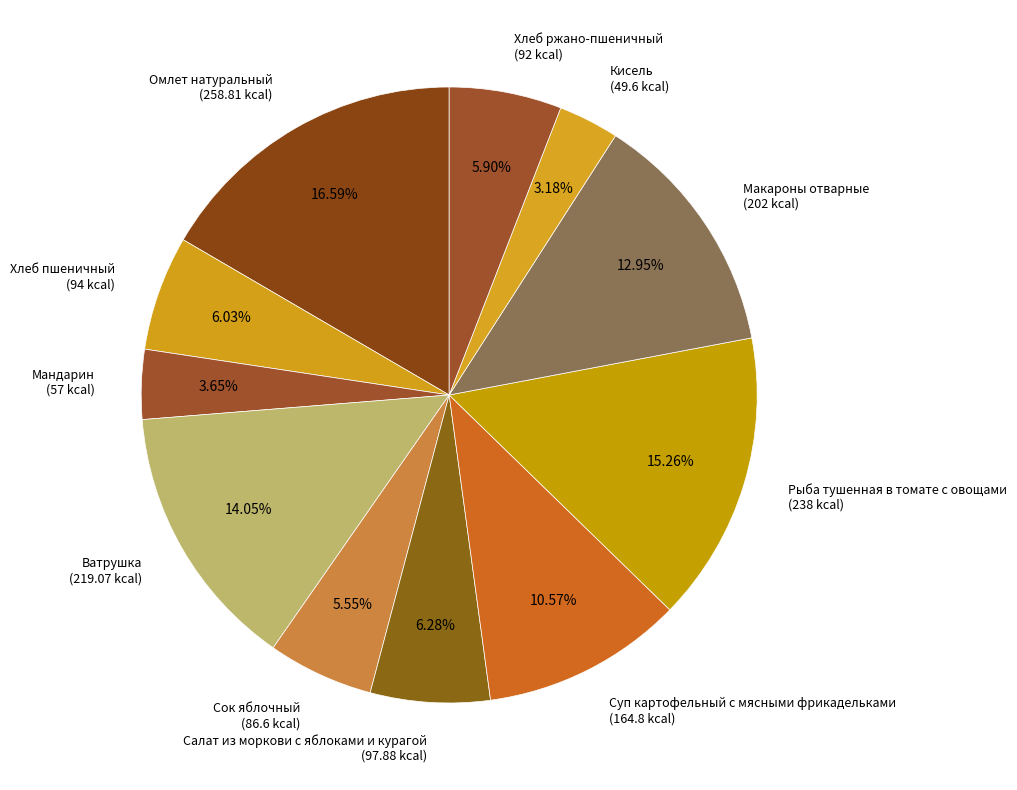

Is Салат из моркови с яблоками и курагой (97.88 kcal) the majority of the pie?

No